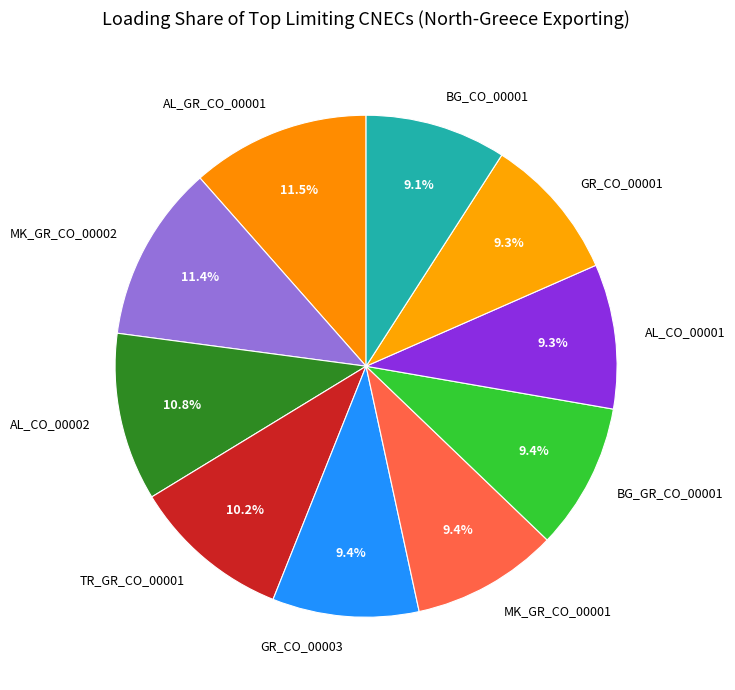

To the nearest percent, what is the average slice percentage?

10%